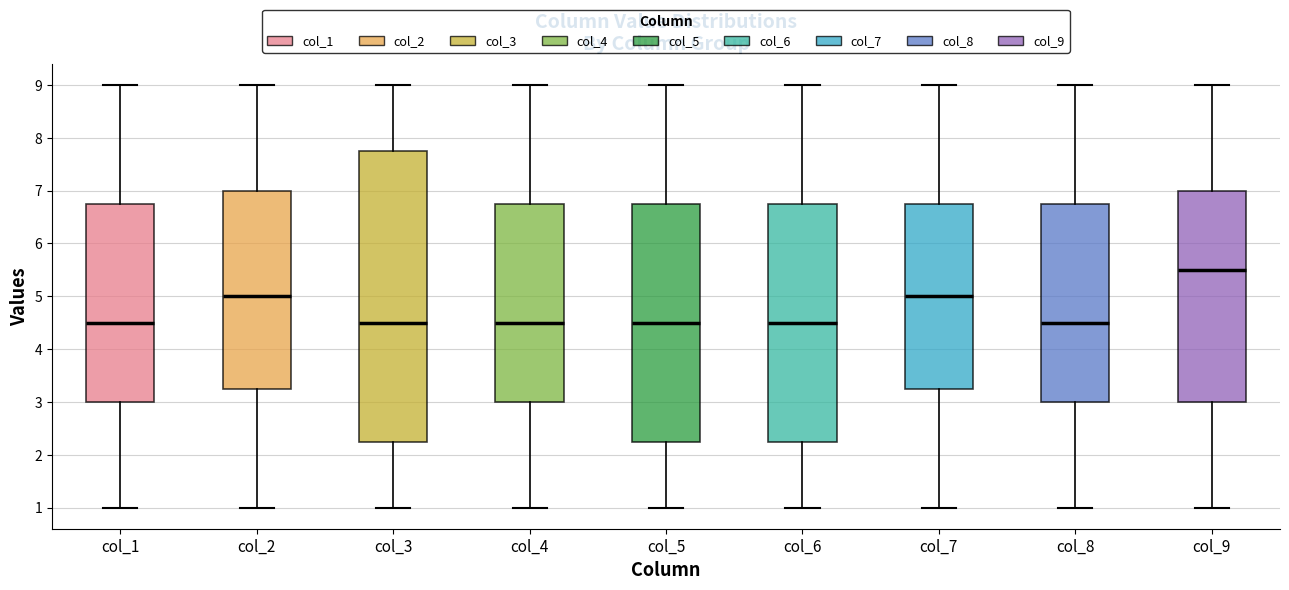

Reading left to right, transcribe this box plot: for each box, give where its median line is, the range the box spans, and where its two whiskers end, as read against the y-axis. The values are not printed on the chart, so give them approximately, as read against the axis.

col_1: median 4.5, box 3.0 to 6.8, whiskers 1.0 to 9.0
col_2: median 5.0, box 3.3 to 7.0, whiskers 1.0 to 9.0
col_3: median 4.5, box 2.3 to 7.8, whiskers 1.0 to 9.0
col_4: median 4.5, box 3.0 to 6.8, whiskers 1.0 to 9.0
col_5: median 4.5, box 2.3 to 6.8, whiskers 1.0 to 9.0
col_6: median 4.5, box 2.3 to 6.8, whiskers 1.0 to 9.0
col_7: median 5.0, box 3.3 to 6.8, whiskers 1.0 to 9.0
col_8: median 4.5, box 3.0 to 6.8, whiskers 1.0 to 9.0
col_9: median 5.5, box 3.0 to 7.0, whiskers 1.0 to 9.0